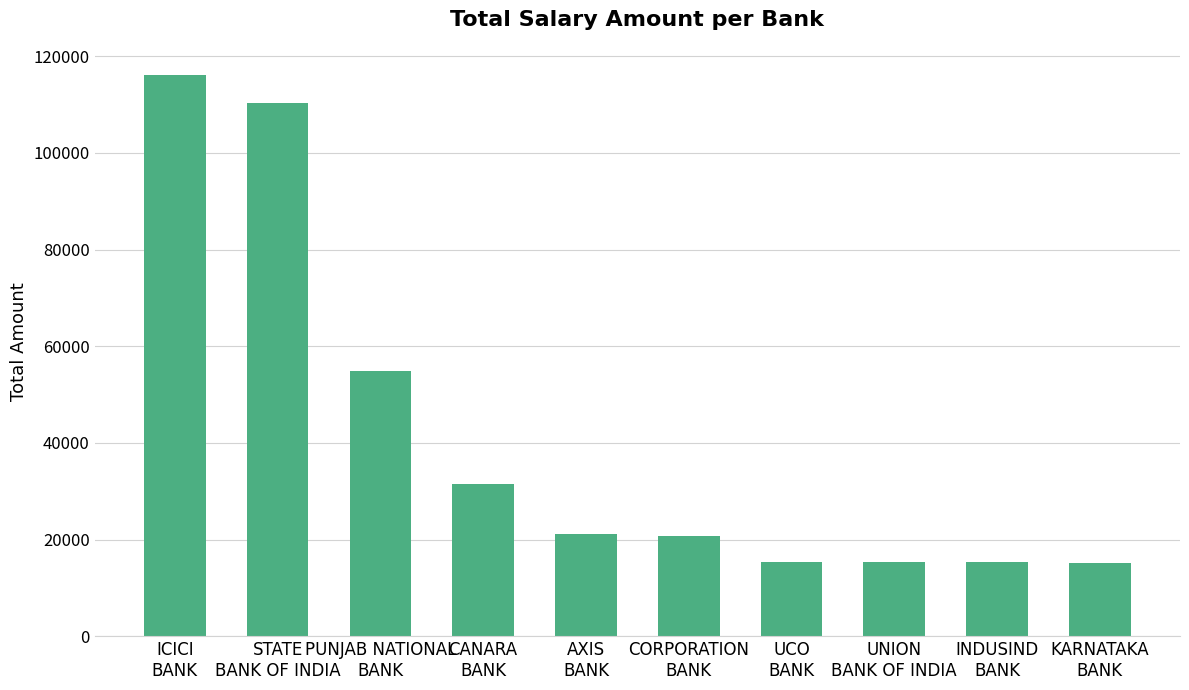

Does the chart contain any negative values?

No